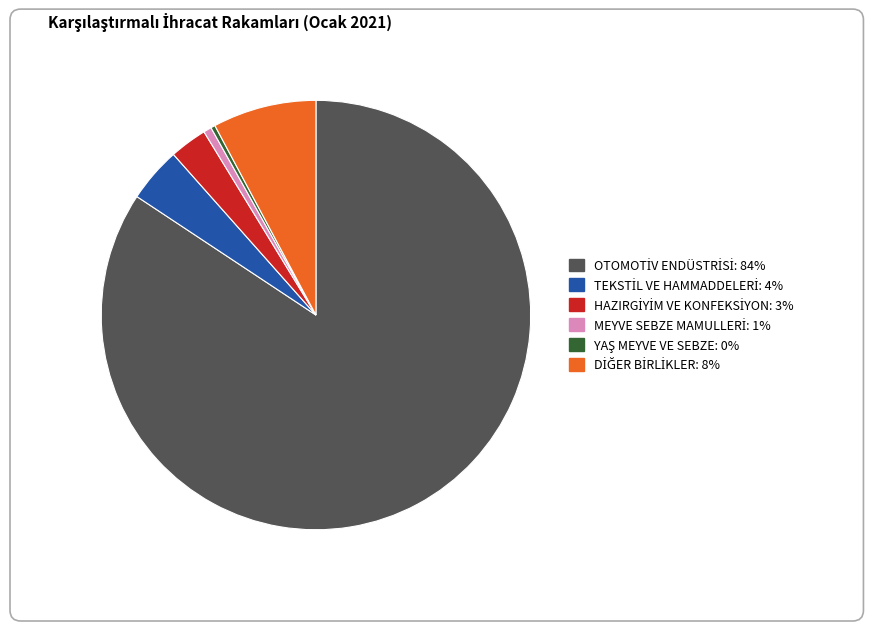

Does any single category account for the majority?

Yes